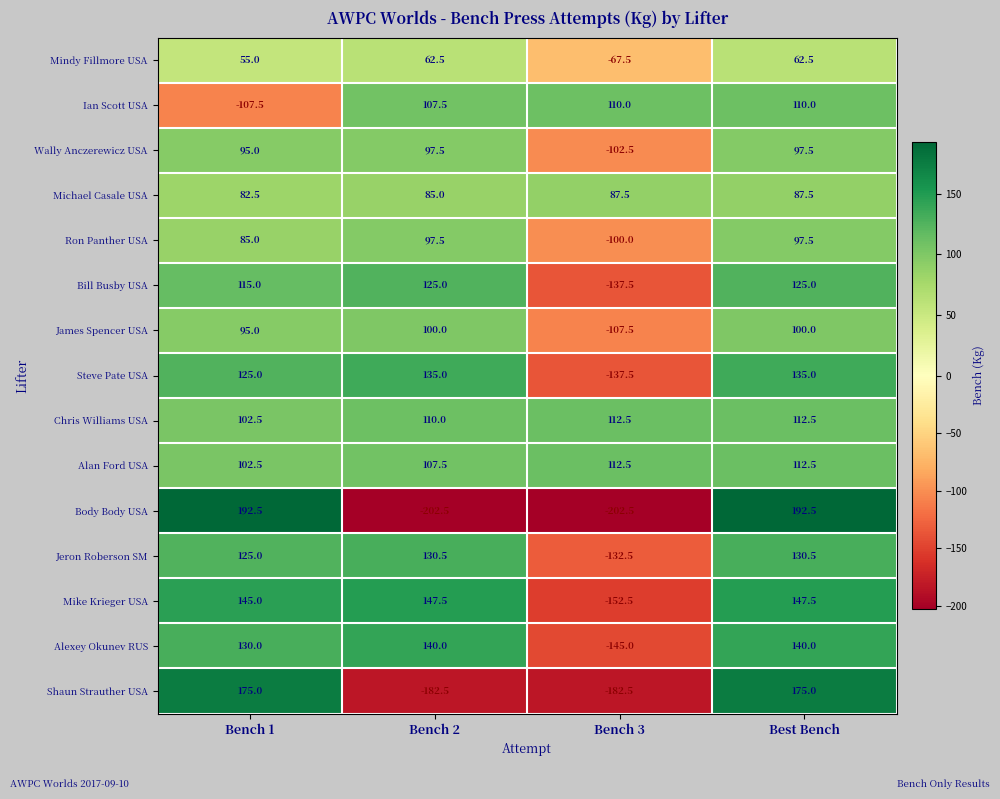

Which series changed the most between Bench 1 and Bench 2?

Body Body USA